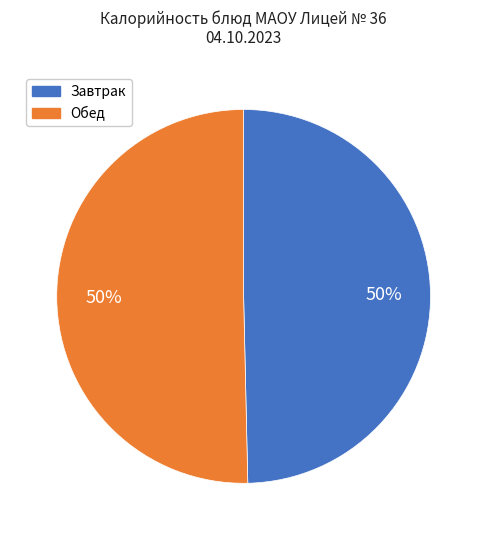

How many slices are in this pie chart?

2